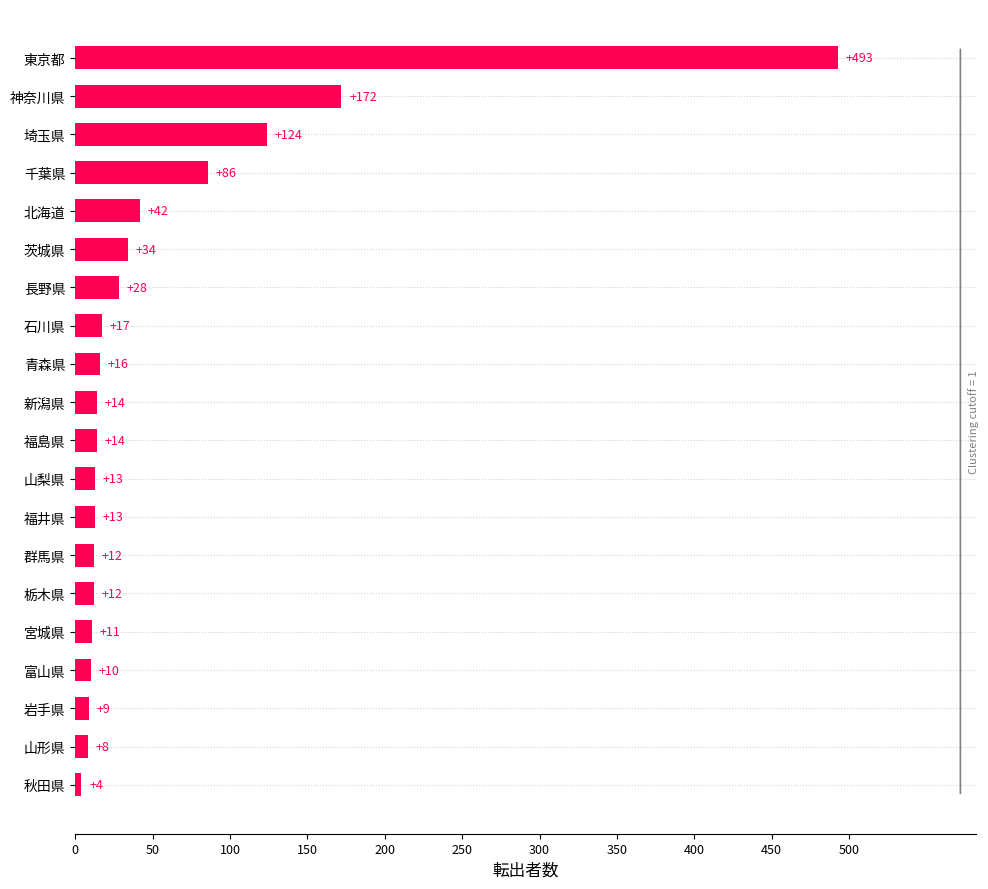

Which label corresponds to the smallest value in the chart?

秋田県